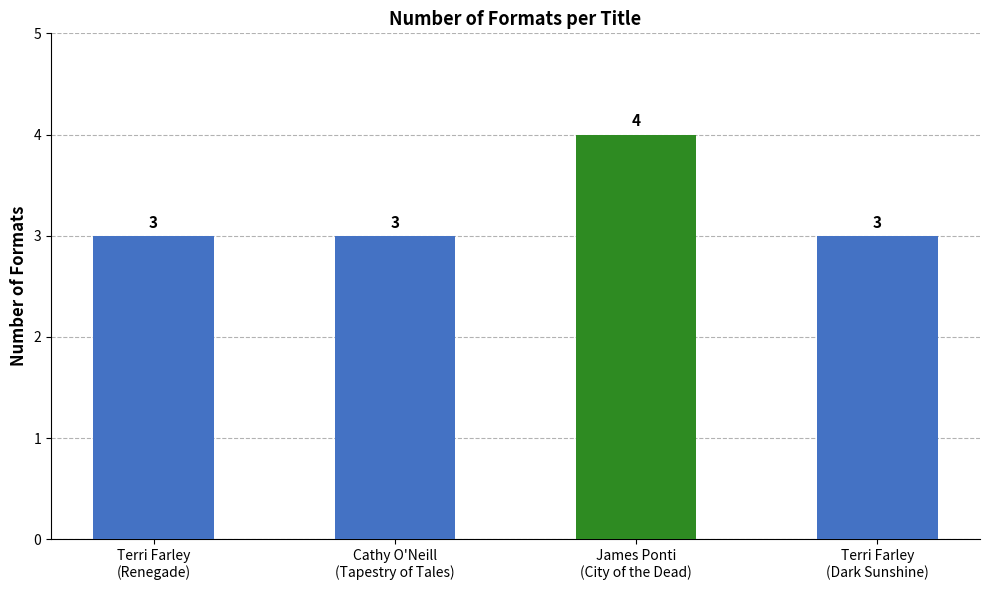

Is it true that the value at James Ponti
(City of the Dead) is 4?

True